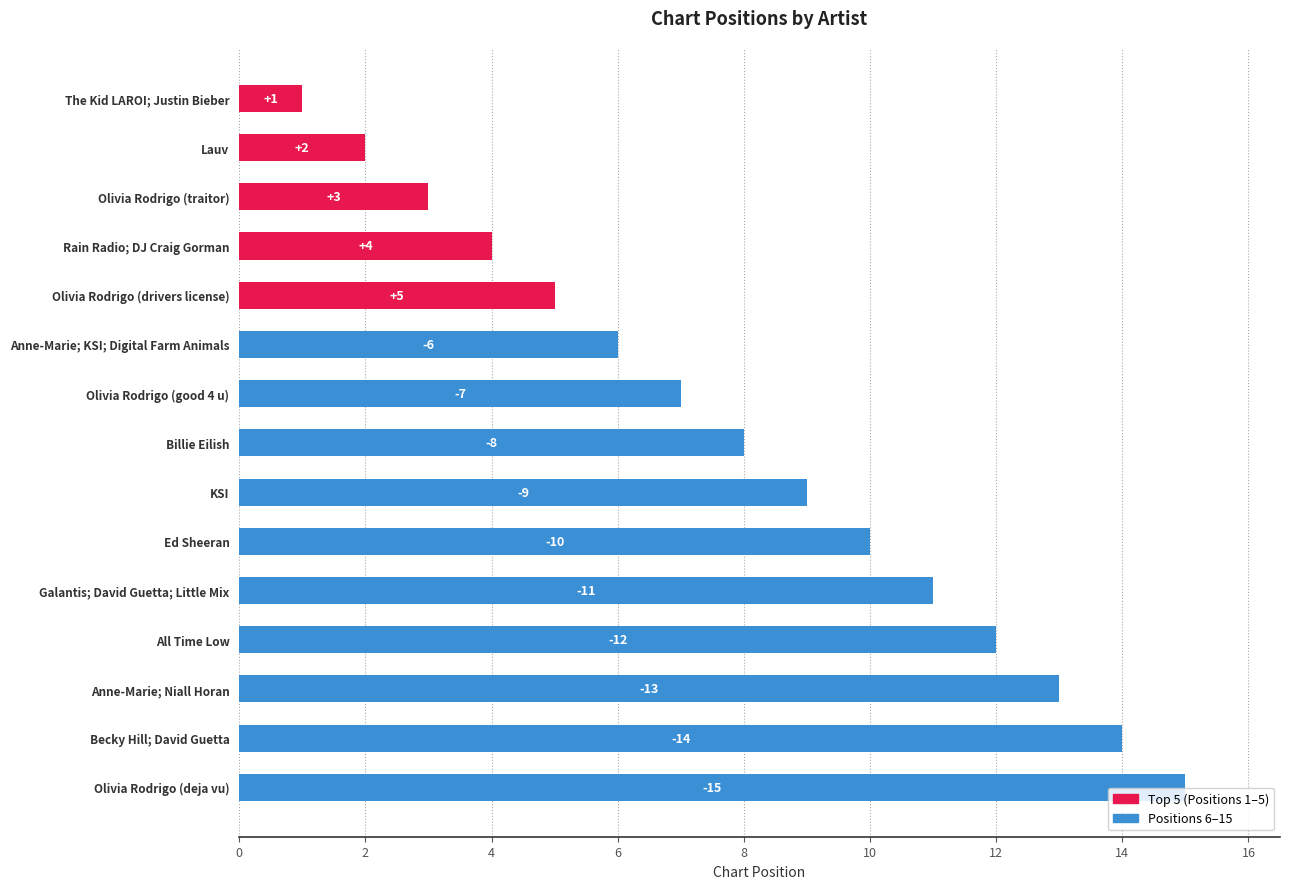

How many bars are there in total?

15